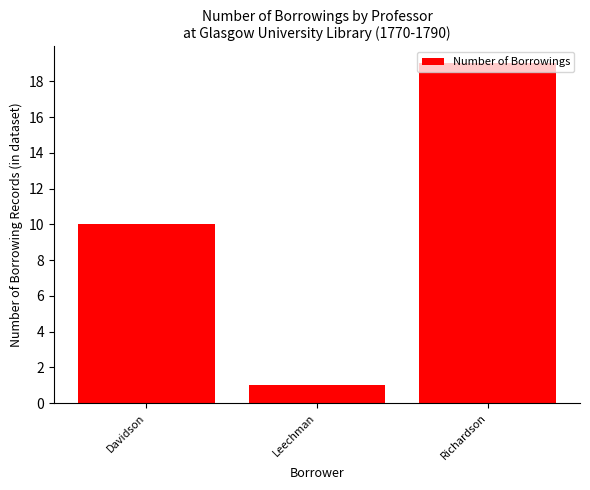

How many data points are less than 10?

1